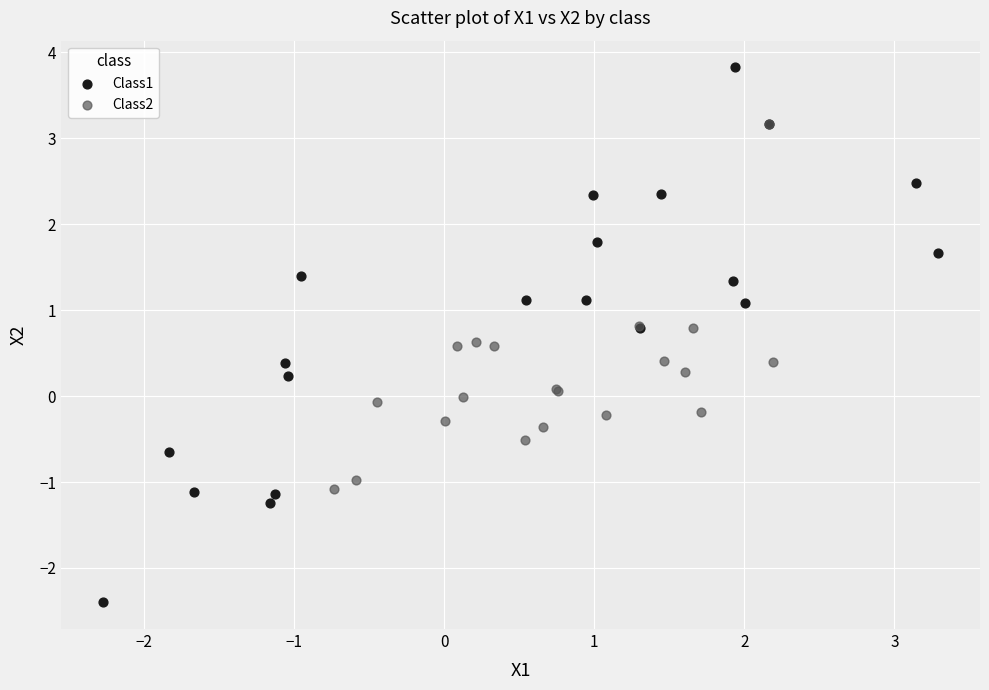

Which series contains the highest Y value?

Class1